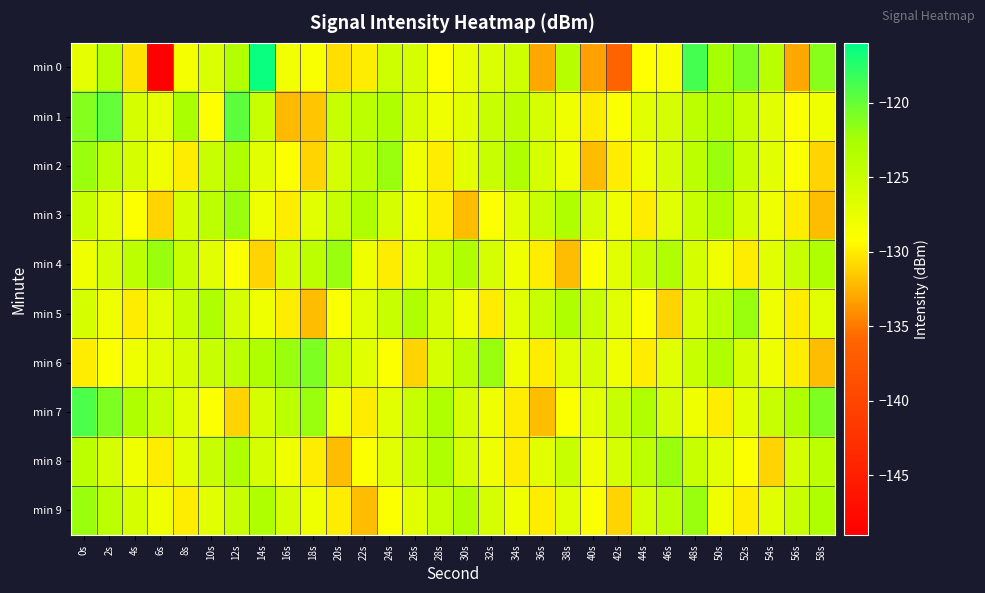

Reading left to right, transcribe all the data shown in this chart.

min 0: 0s=-127.2	2s=-123.8	4s=-130.4	6s=-149.0	8s=-128.4	10s=-126.4	12s=-123.2	14s=-116.4	16s=-128.2	18s=-128.9	20s=-130.6	22s=-130.0	24s=-125.5	26s=-126.0	28s=-129.2	30s=-127.4	32s=-126.4	34s=-125.5	36s=-133.0	38s=-123.7	40s=-133.1	42s=-136.2	44s=-129.3	46s=-128.8	48s=-118.7	50s=-122.5	52s=-121.0	54s=-123.9	56s=-133.0	58s=-121.3
min 1: 0s=-121.2	2s=-119.9	4s=-126.0	6s=-127.4	8s=-122.7	10s=-129.1	12s=-119.6	14s=-124.9	16s=-132.2	18s=-131.7	20s=-125.0	22s=-124.0	24s=-123.0	26s=-126.0	28s=-128.0	30s=-127.0	32s=-125.0	34s=-124.0	36s=-126.0	38s=-128.0	40s=-130.0	42s=-129.0	44s=-127.0	46s=-126.0	48s=-124.0	50s=-123.0	52s=-125.0	54s=-127.0	56s=-129.0	58s=-128.0
min 2: 0s=-122.0	2s=-124.0	4s=-126.0	6s=-128.0	8s=-130.0	10s=-125.0	12s=-123.0	14s=-127.0	16s=-129.0	18s=-131.0	20s=-126.0	22s=-124.0	24s=-122.0	26s=-128.0	28s=-130.0	30s=-127.0	32s=-125.0	34s=-123.0	36s=-126.0	38s=-128.0	40s=-132.0	42s=-130.0	44s=-128.0	46s=-126.0	48s=-124.0	50s=-122.0	52s=-125.0	54s=-127.0	56s=-129.0	58s=-131.0
min 3: 0s=-125.0	2s=-127.0	4s=-129.0	6s=-131.0	8s=-126.0	10s=-124.0	12s=-122.0	14s=-128.0	16s=-130.0	18s=-127.0	20s=-125.0	22s=-123.0	24s=-126.0	26s=-128.0	28s=-130.0	30s=-132.0	32s=-129.0	34s=-127.0	36s=-125.0	38s=-123.0	40s=-126.0	42s=-128.0	44s=-130.0	46s=-127.0	48s=-125.0	50s=-123.0	52s=-126.0	54s=-128.0	56s=-130.0	58s=-132.0
min 4: 0s=-128.0	2s=-126.0	4s=-124.0	6s=-122.0	8s=-125.0	10s=-127.0	12s=-129.0	14s=-131.0	16s=-126.0	18s=-124.0	20s=-122.0	22s=-128.0	24s=-130.0	26s=-127.0	28s=-125.0	30s=-123.0	32s=-126.0	34s=-128.0	36s=-130.0	38s=-132.0	40s=-129.0	42s=-127.0	44s=-125.0	46s=-123.0	48s=-126.0	50s=-128.0	52s=-130.0	54s=-127.0	56s=-125.0	58s=-123.0
min 5: 0s=-126.0	2s=-128.0	4s=-130.0	6s=-127.0	8s=-125.0	10s=-123.0	12s=-126.0	14s=-128.0	16s=-130.0	18s=-132.0	20s=-129.0	22s=-127.0	24s=-125.0	26s=-123.0	28s=-126.0	30s=-128.0	32s=-130.0	34s=-127.0	36s=-125.0	38s=-123.0	40s=-125.0	42s=-127.0	44s=-129.0	46s=-131.0	48s=-126.0	50s=-124.0	52s=-122.0	54s=-128.0	56s=-130.0	58s=-127.0
min 6: 0s=-130.0	2s=-129.0	4s=-128.0	6s=-127.0	8s=-126.0	10s=-125.0	12s=-124.0	14s=-123.0	16s=-122.0	18s=-121.0	20s=-125.0	22s=-127.0	24s=-129.0	26s=-131.0	28s=-126.0	30s=-124.0	32s=-122.0	34s=-128.0	36s=-130.0	38s=-127.0	40s=-126.0	42s=-128.0	44s=-130.0	46s=-127.0	48s=-125.0	50s=-123.0	52s=-126.0	54s=-128.0	56s=-130.0	58s=-132.0
min 7: 0s=-119.0	2s=-121.0	4s=-123.0	6s=-125.0	8s=-127.0	10s=-129.0	12s=-131.0	14s=-126.0	16s=-124.0	18s=-122.0	20s=-128.0	22s=-130.0	24s=-127.0	26s=-125.0	28s=-123.0	30s=-126.0	32s=-128.0	34s=-130.0	36s=-132.0	38s=-129.0	40s=-127.0	42s=-125.0	44s=-123.0	46s=-126.0	48s=-128.0	50s=-130.0	52s=-127.0	54s=-125.0	56s=-123.0	58s=-121.0
min 8: 0s=-124.0	2s=-126.0	4s=-128.0	6s=-130.0	8s=-127.0	10s=-125.0	12s=-123.0	14s=-126.0	16s=-128.0	18s=-130.0	20s=-132.0	22s=-129.0	24s=-127.0	26s=-125.0	28s=-123.0	30s=-126.0	32s=-128.0	34s=-130.0	36s=-127.0	38s=-125.0	40s=-128.0	42s=-126.0	44s=-124.0	46s=-122.0	48s=-125.0	50s=-127.0	52s=-129.0	54s=-131.0	56s=-126.0	58s=-124.0
min 9: 0s=-122.0	2s=-124.0	4s=-126.0	6s=-128.0	8s=-130.0	10s=-127.0	12s=-125.0	14s=-123.0	16s=-126.0	18s=-128.0	20s=-130.0	22s=-132.0	24s=-129.0	26s=-127.0	28s=-125.0	30s=-123.0	32s=-126.0	34s=-128.0	36s=-130.0	38s=-127.0	40s=-129.0	42s=-131.0	44s=-126.0	46s=-124.0	48s=-122.0	50s=-128.0	52s=-130.0	54s=-127.0	56s=-125.0	58s=-123.0